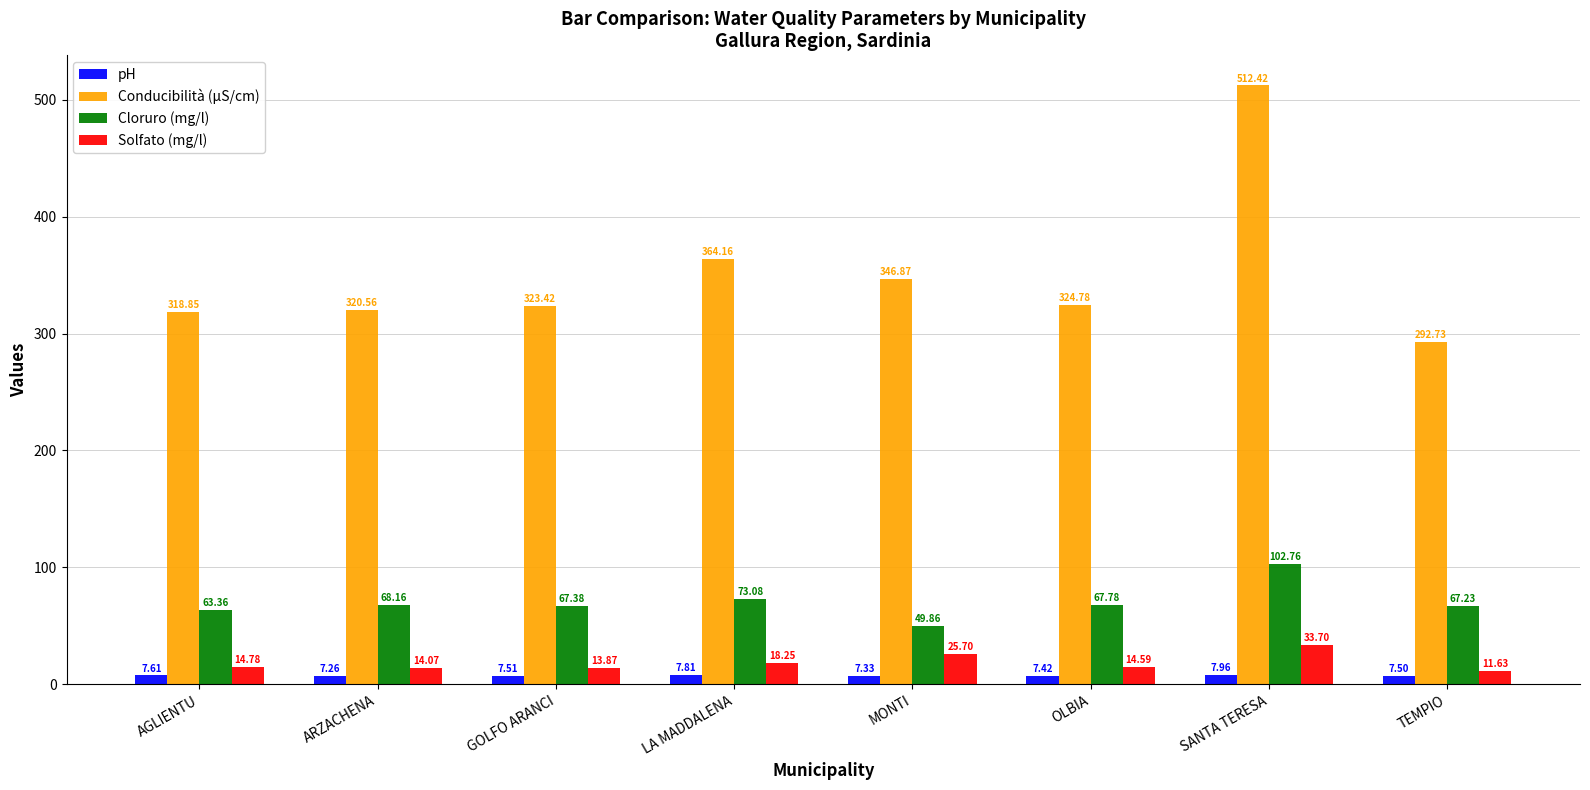

How many groups of bars are there?

8